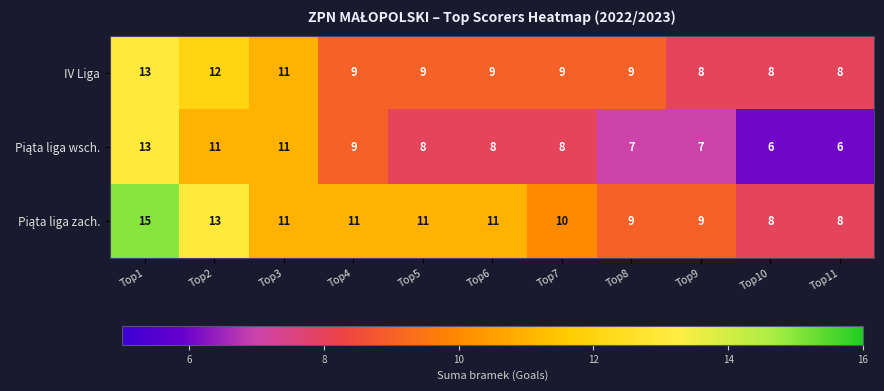

What is the total value across all series at Top3?

33